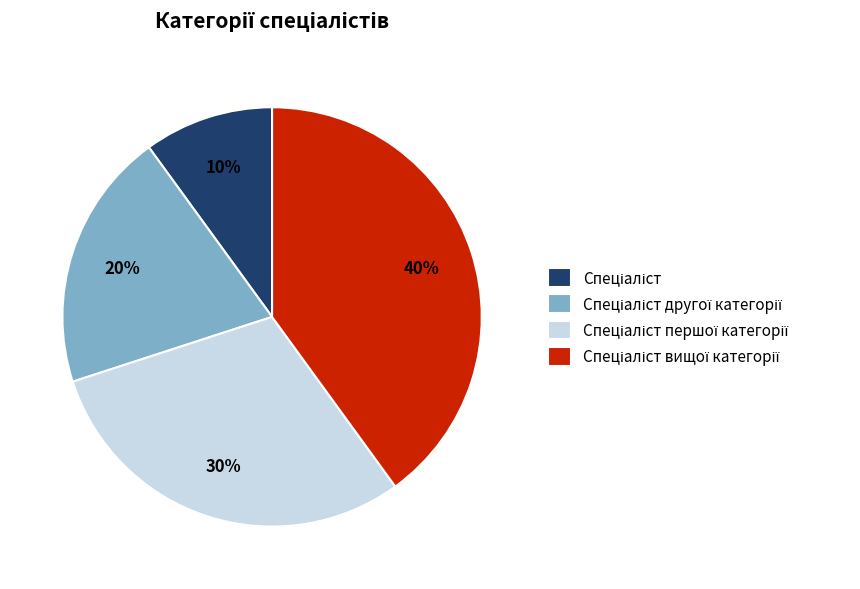

Does any single category account for the majority?

No